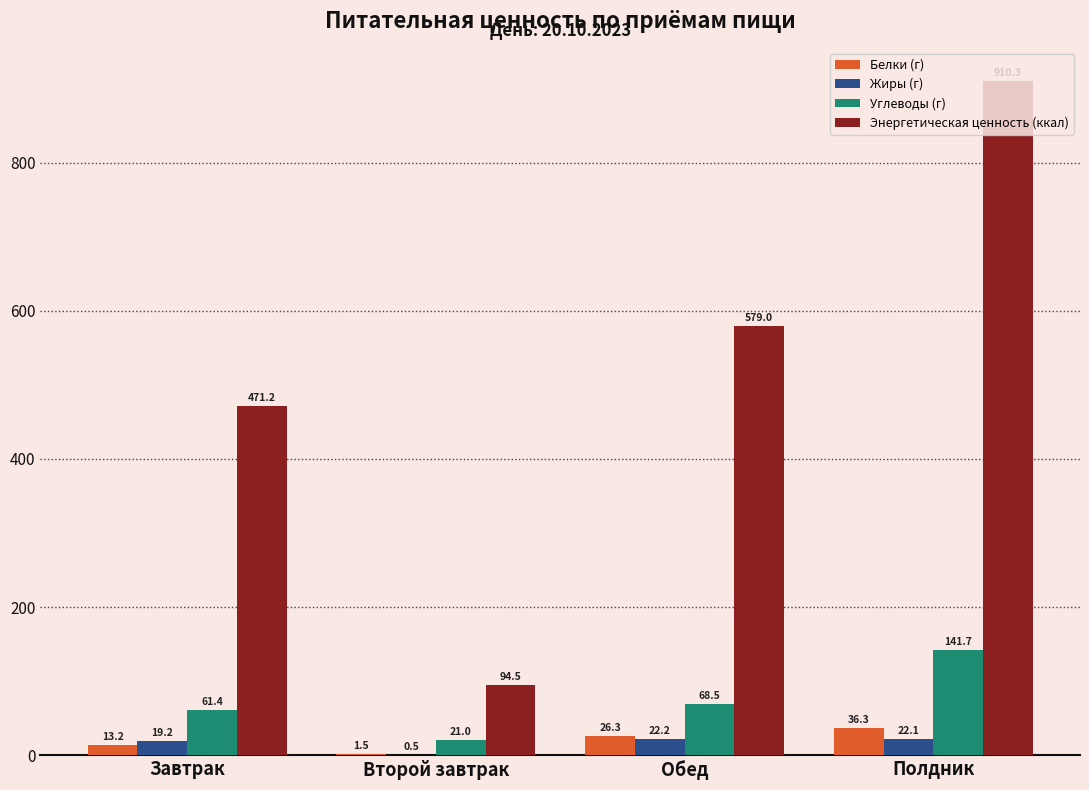

Reading right to left, what are all the values shown in this chart?

Белки (г): Полдник=36.3	Обед=26.3	Второй завтрак=1.5	Завтрак=13.2
Жиры (г): Полдник=22.1	Обед=22.2	Второй завтрак=0.5	Завтрак=19.2
Углеводы (г): Полдник=141.7	Обед=68.5	Второй завтрак=21.0	Завтрак=61.4
Энергетическая ценность (ккал): Полдник=910.3	Обед=579.0	Второй завтрак=94.5	Завтрак=471.2